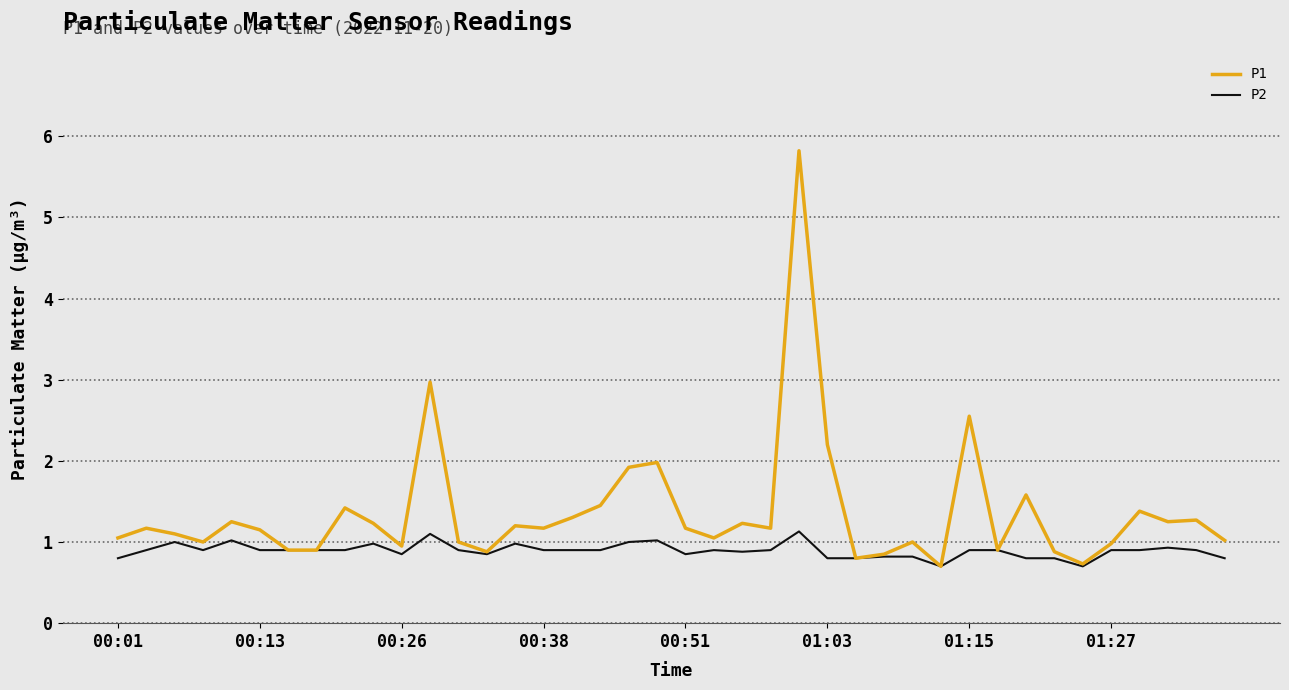

Which series has the largest total across all categories?

P1